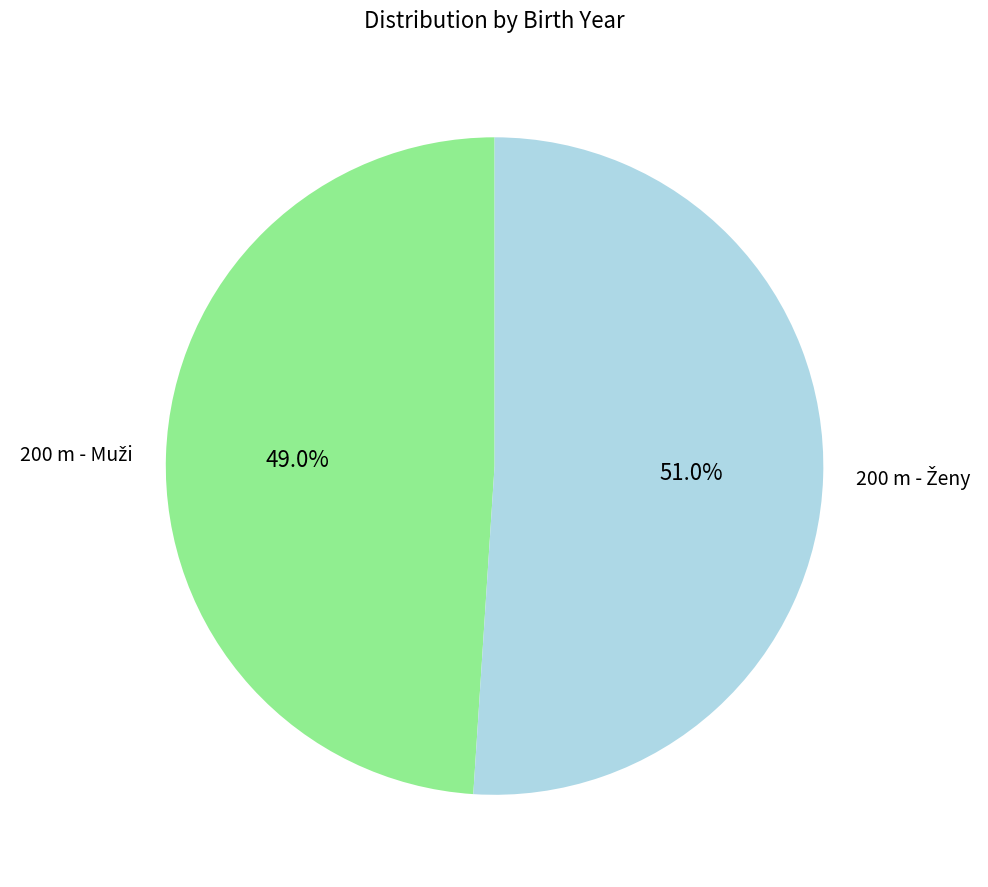

Is there a majority slice in this chart?

Yes